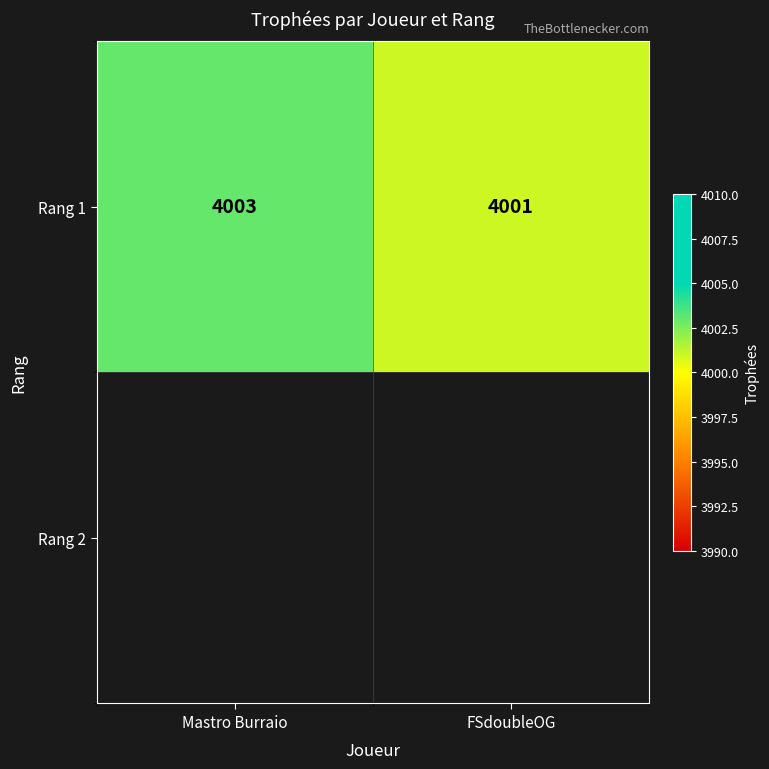

What is the average value?

4002